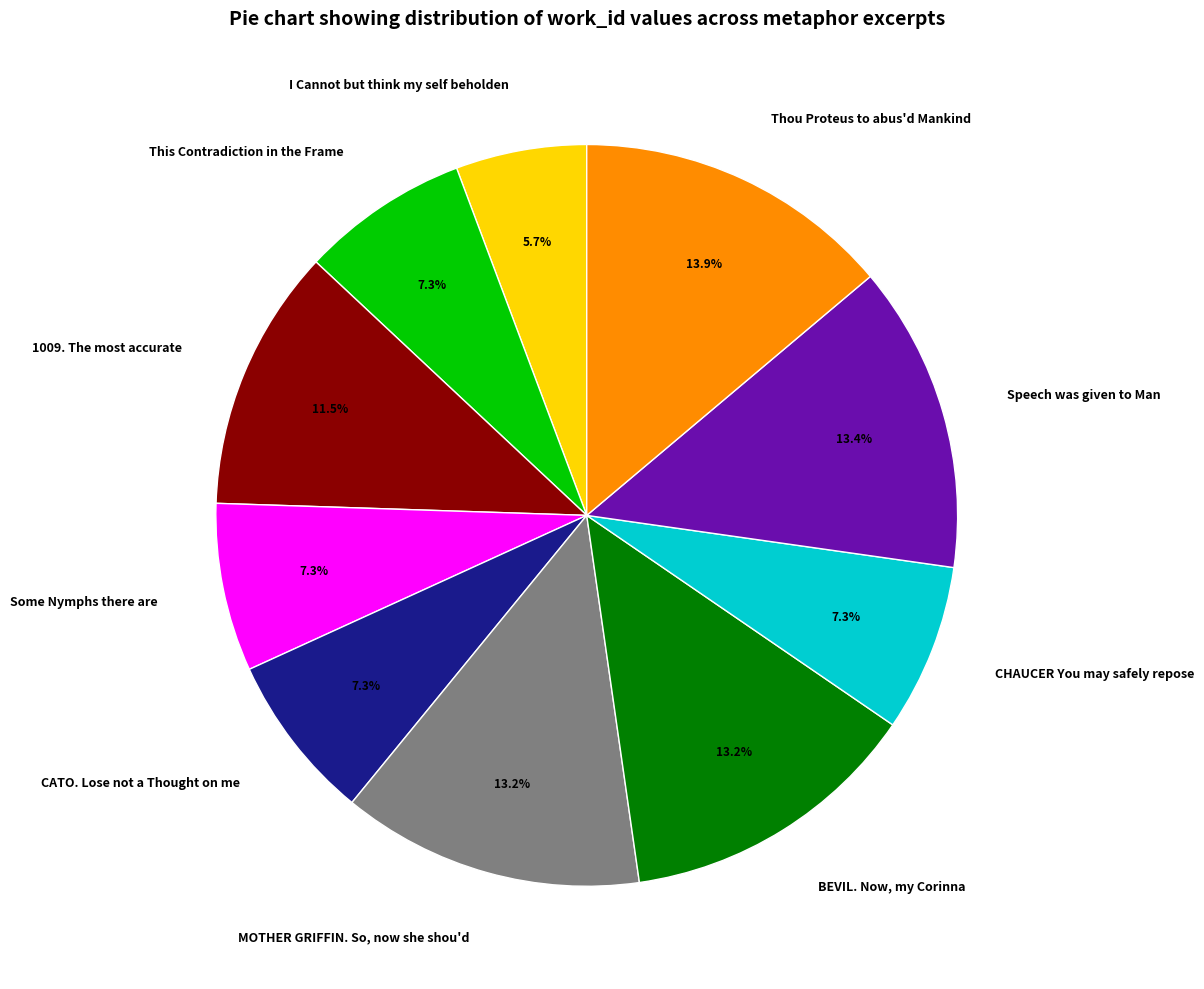

Is there any slice that represents more than half of the pie?

No